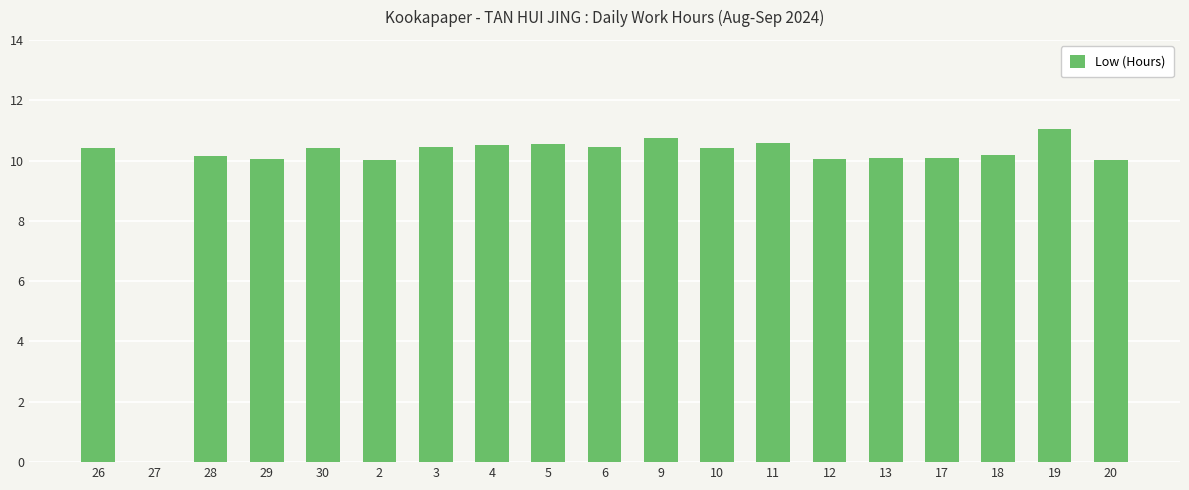

How many distinct data groups are displayed?

1